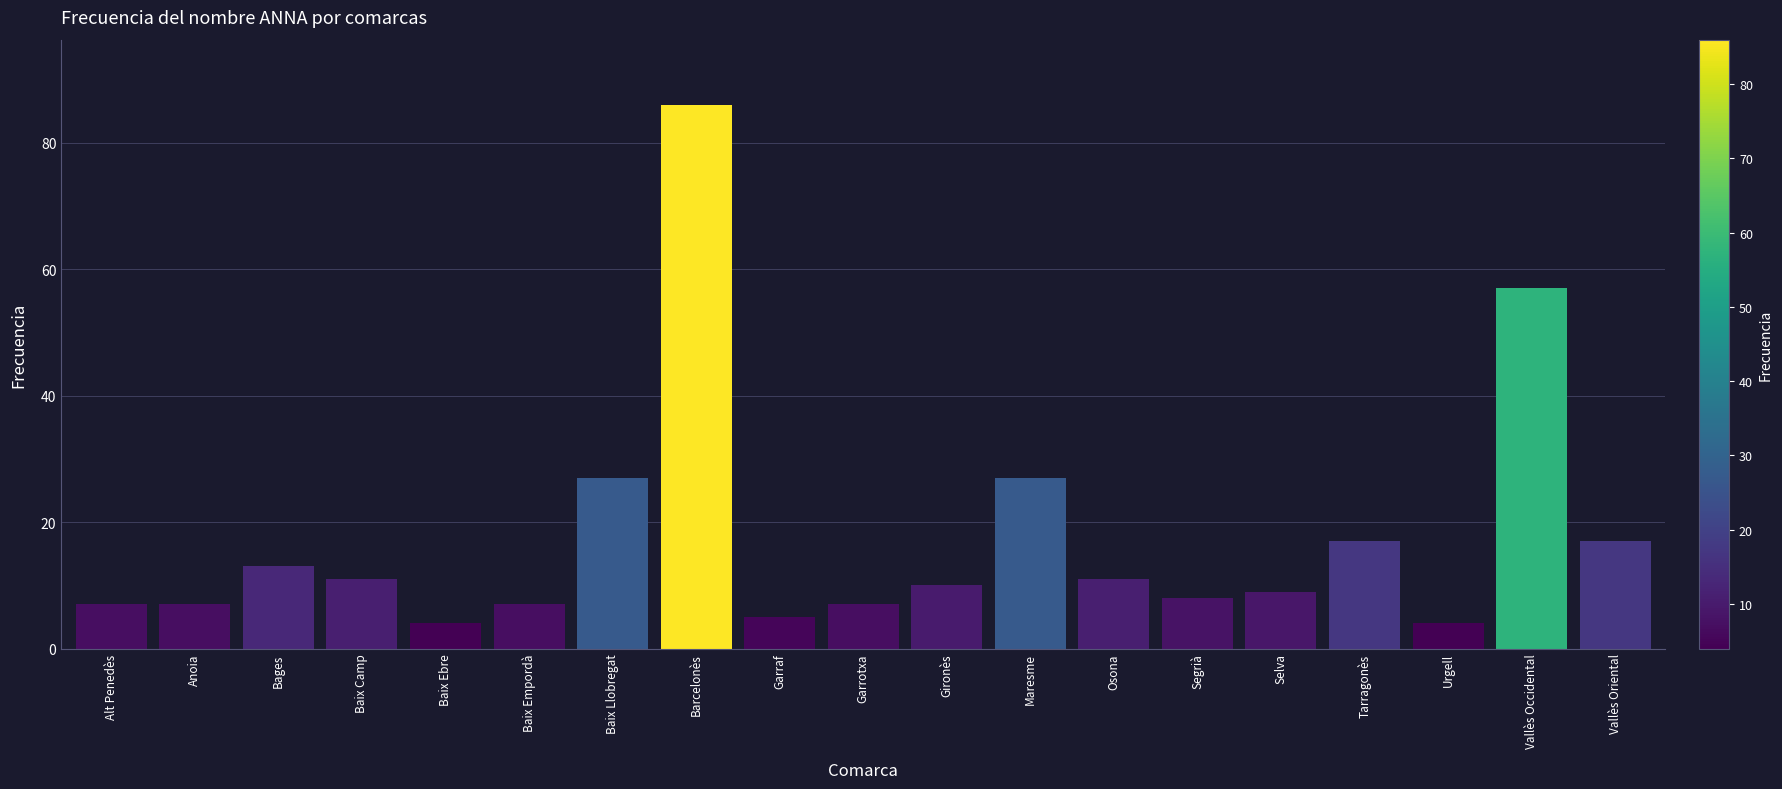

Read the value at Baix Empordà.

7